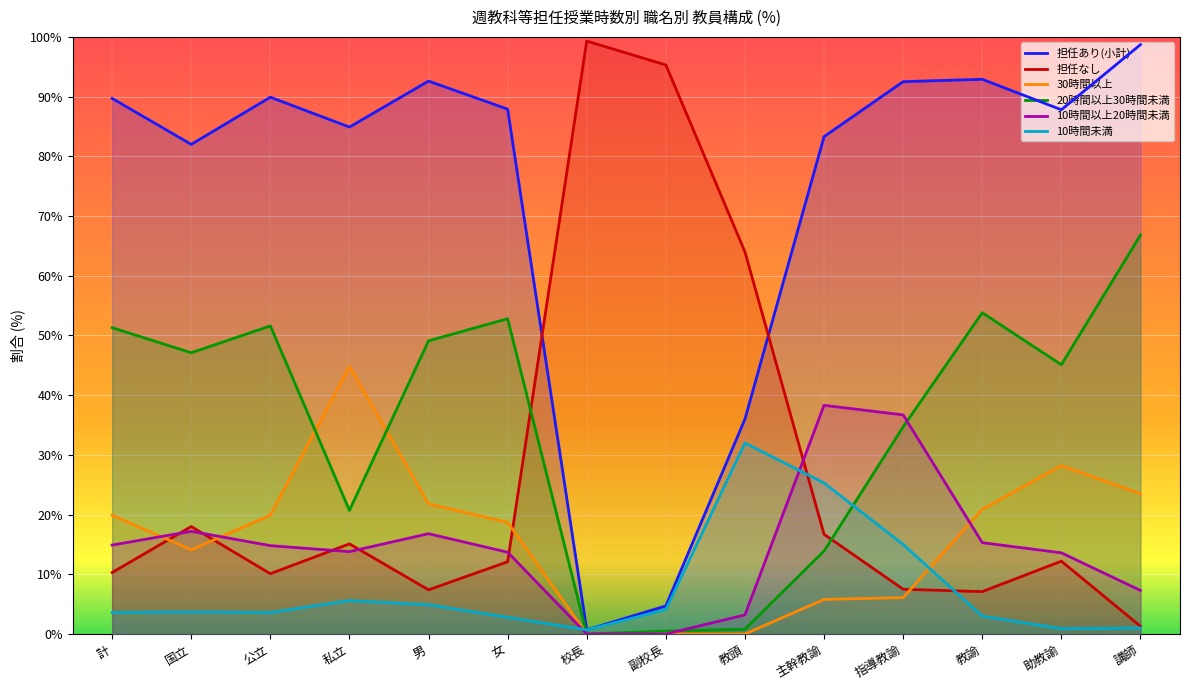

The value of 20時間以上30時間未満 at 指導教諭 is 58.8. True or false?

False